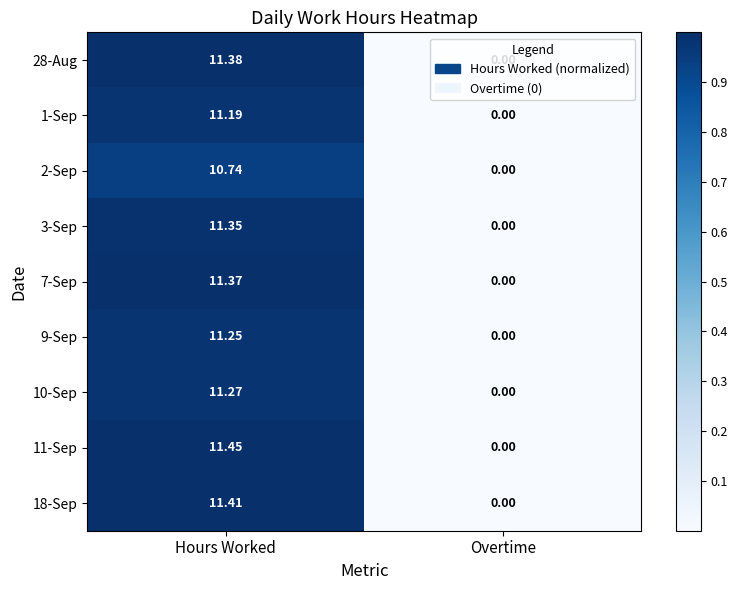

Rank the categories by 28-Aug value from highest to lowest.

Hours Worked, Overtime